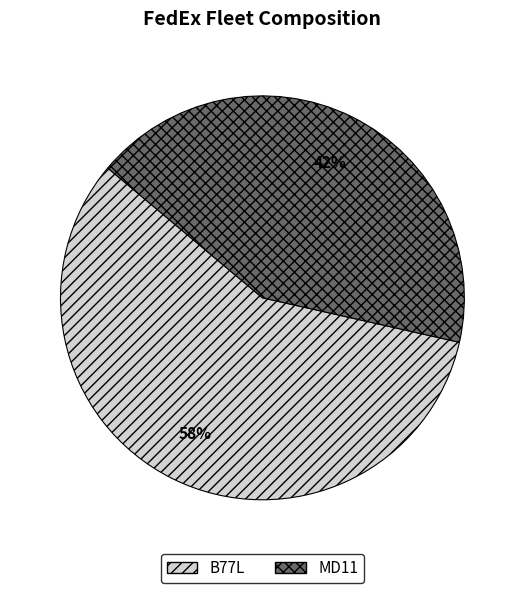

How many segments does this pie chart have?

2